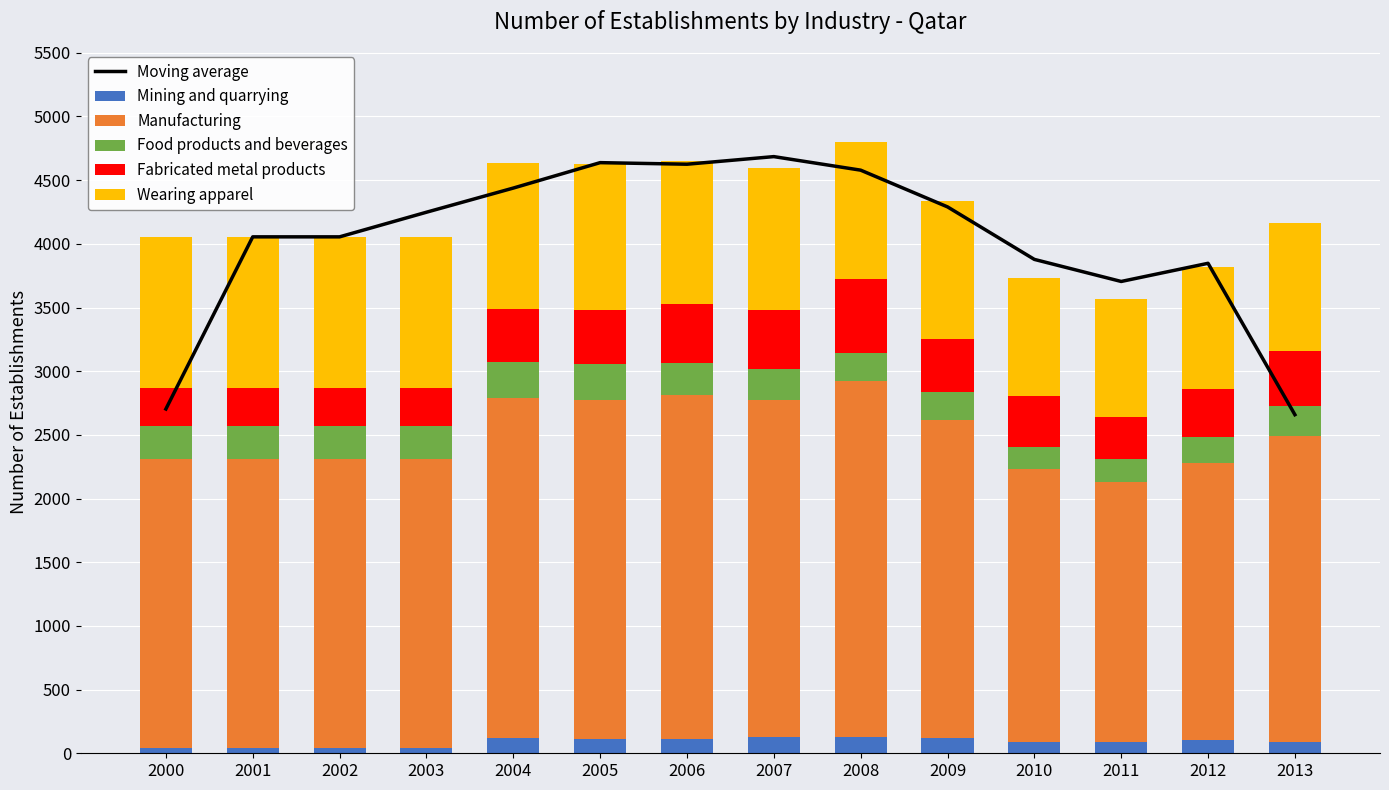

The Moving average series shows 1094.5 at 2002. True or false?

False